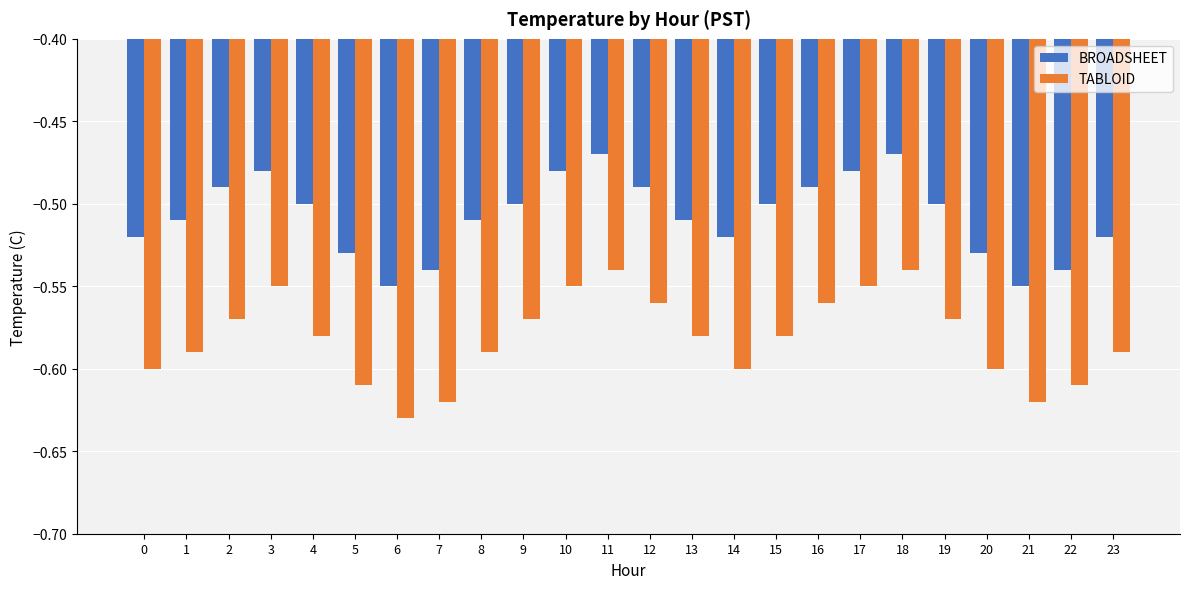

How many bars are there in each group?

2